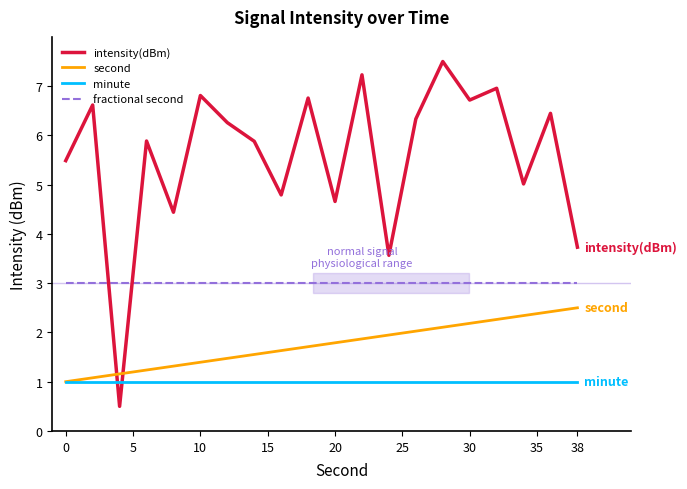

What is the maximum value for second?

2.5